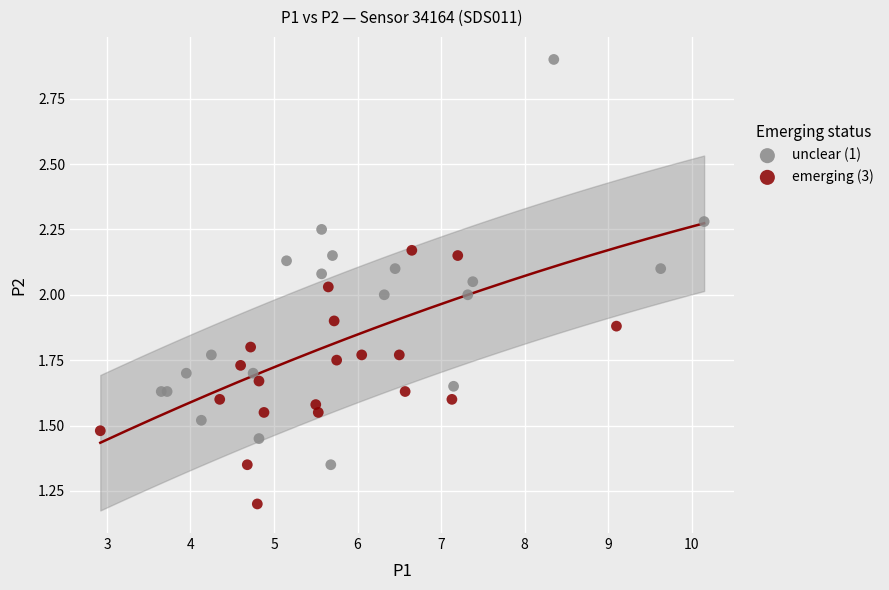

What are all the series names shown in the legend?

unclear (1), emerging (3)